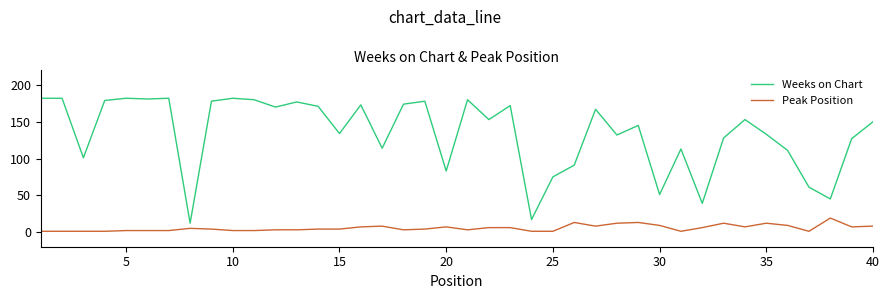

List the series in order of their peak value, lowest first.

Peak Position, Weeks on Chart